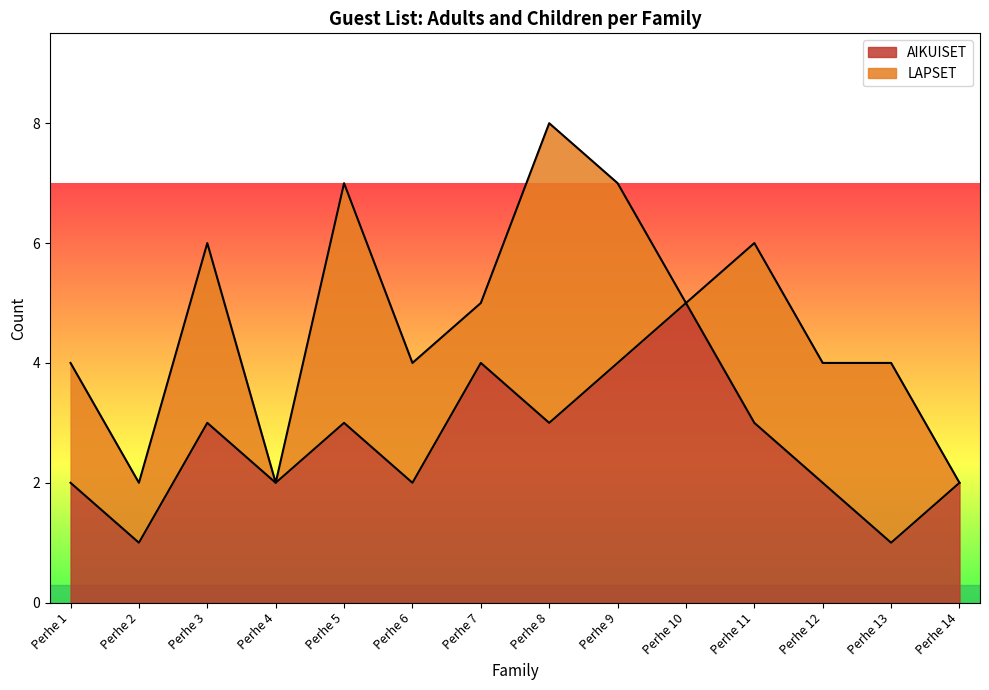

Approximately how many times larger is the value at Perhe 12 compared to Perhe 1?

1.0